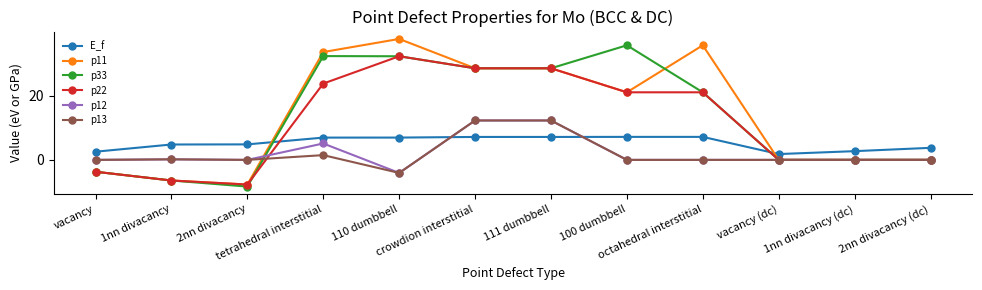

Which category has the lowest value across all series?

2nn divacancy